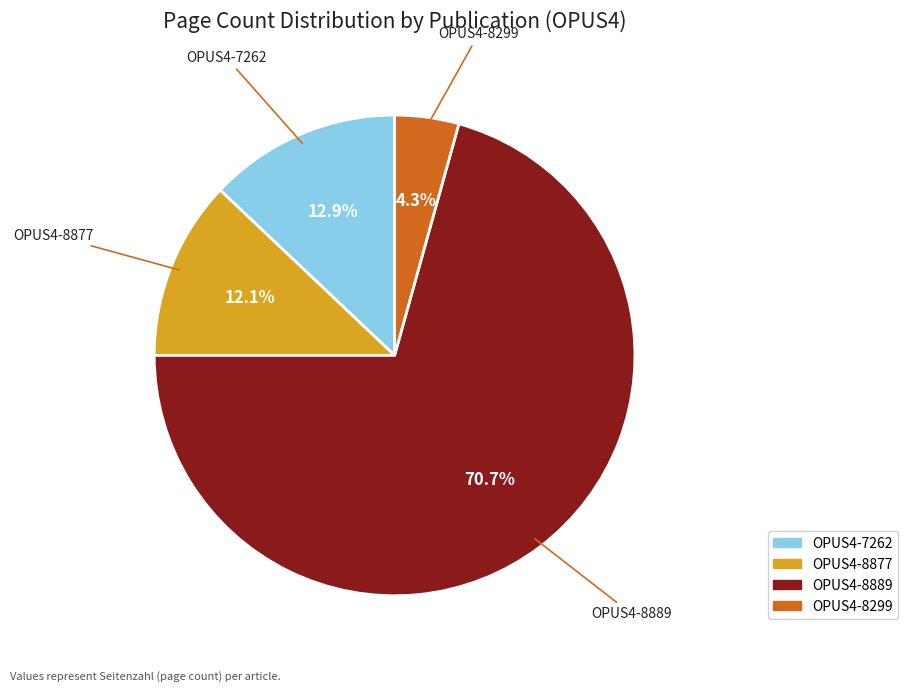

Rank the categories by value from highest to lowest.

OPUS4-8889, OPUS4-7262, OPUS4-8877, OPUS4-8299